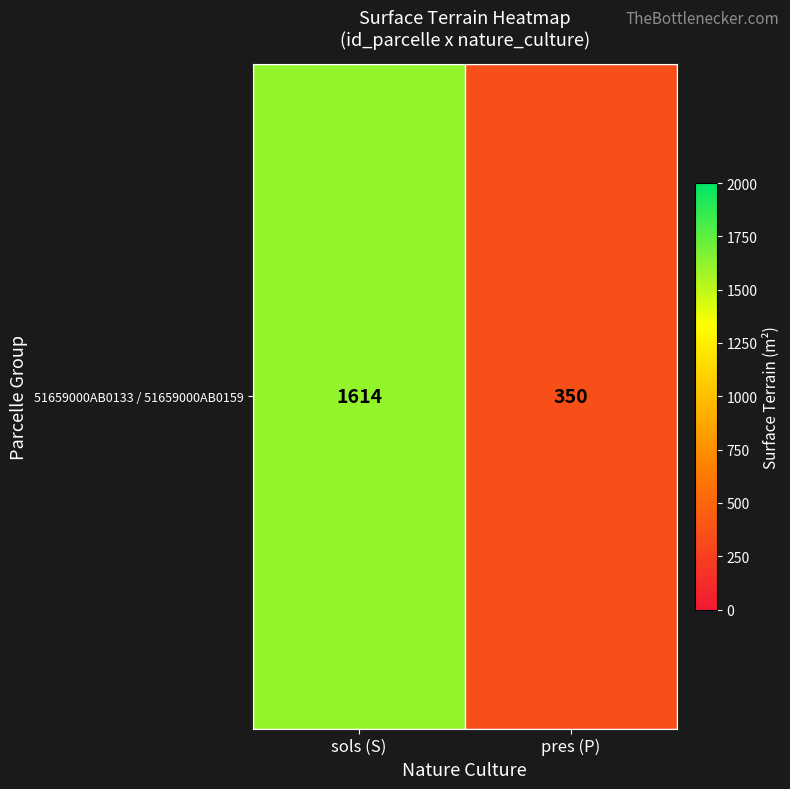

Where is the data nearest to the value 982?

sols (S)